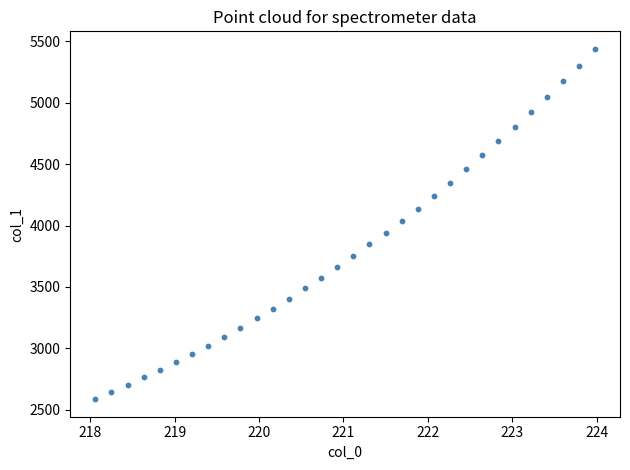

What is the range of Y values (max minus min)?

2851.9